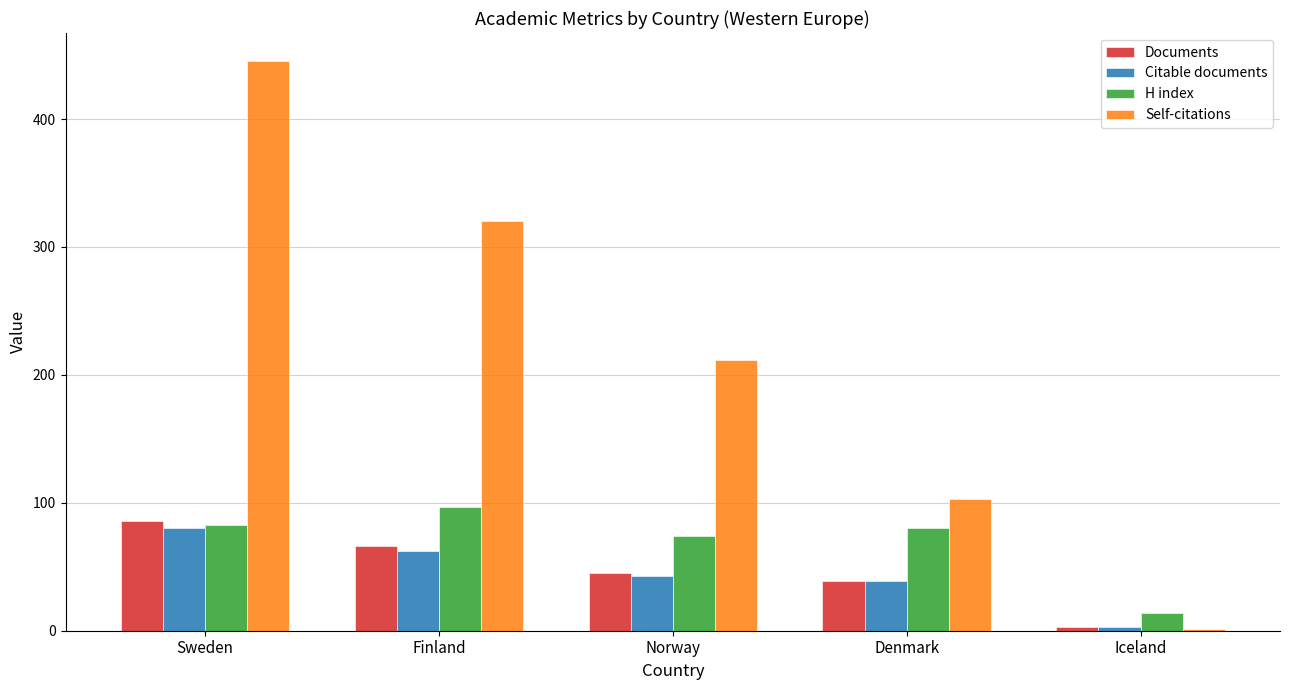

At which category is the sum across all series the highest?

Sweden